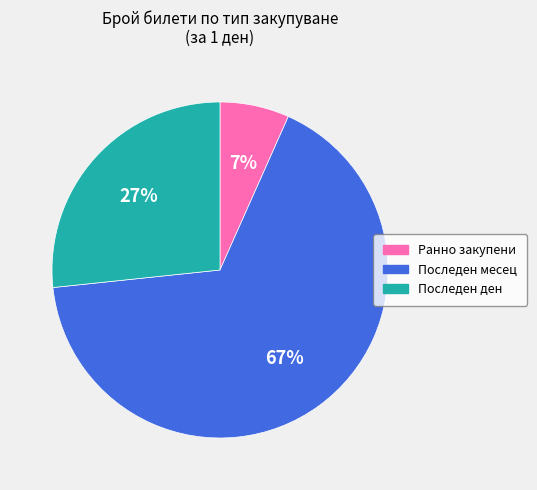

To the nearest percent, what percentage of the pie is Ранно закупени?

7%